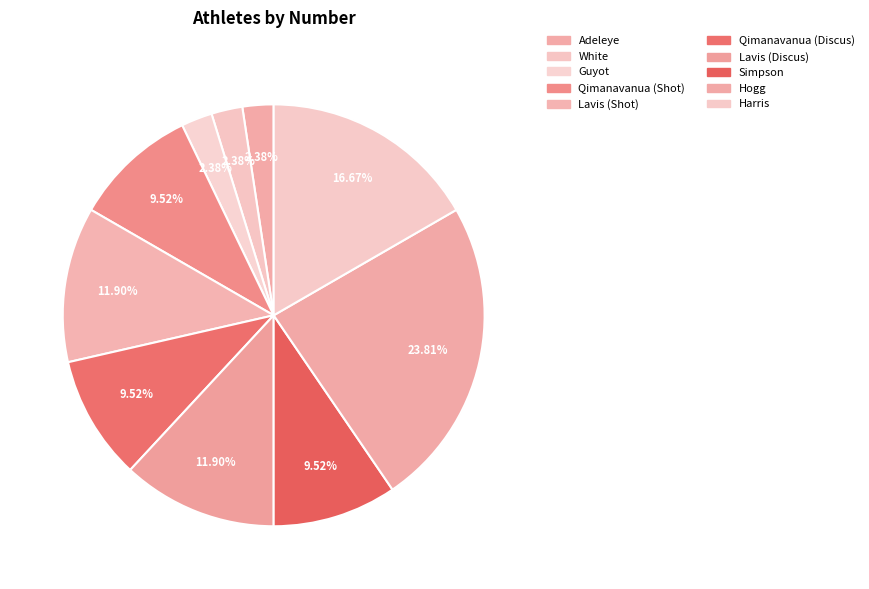

What percentage is NOT represented by Hogg?

76.2%